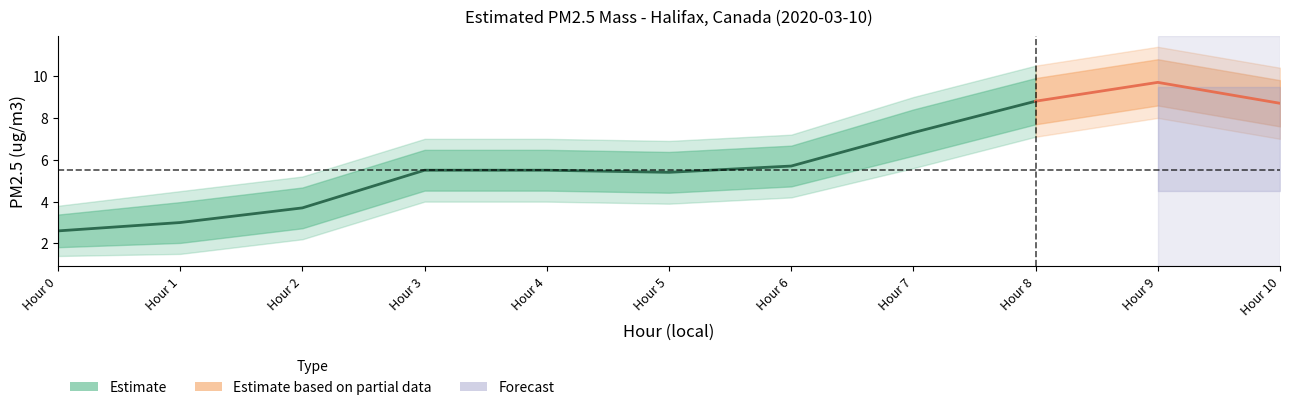

Does the chart display data point markers on the line(s)?

No